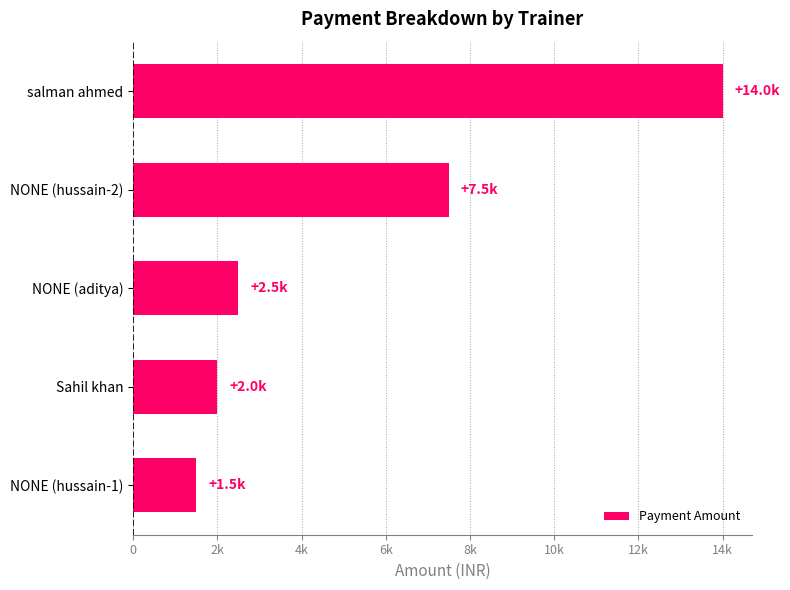

What is the difference between the maximum and minimum values?

12500